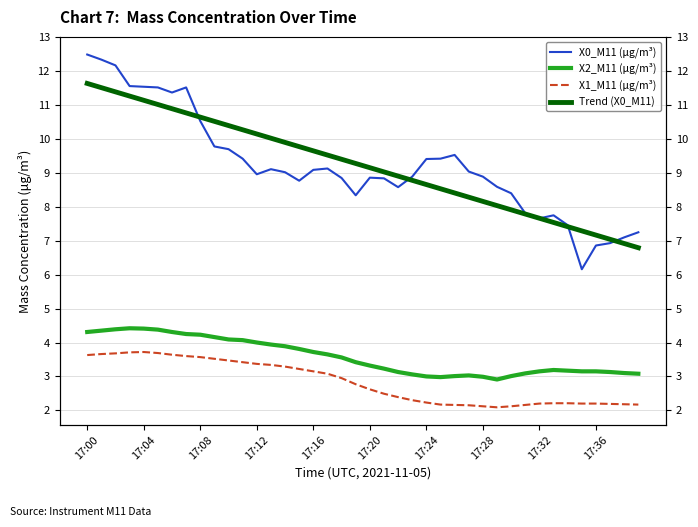

How many interior local peaks does the X0_M11 (μg/m³) series have?

6